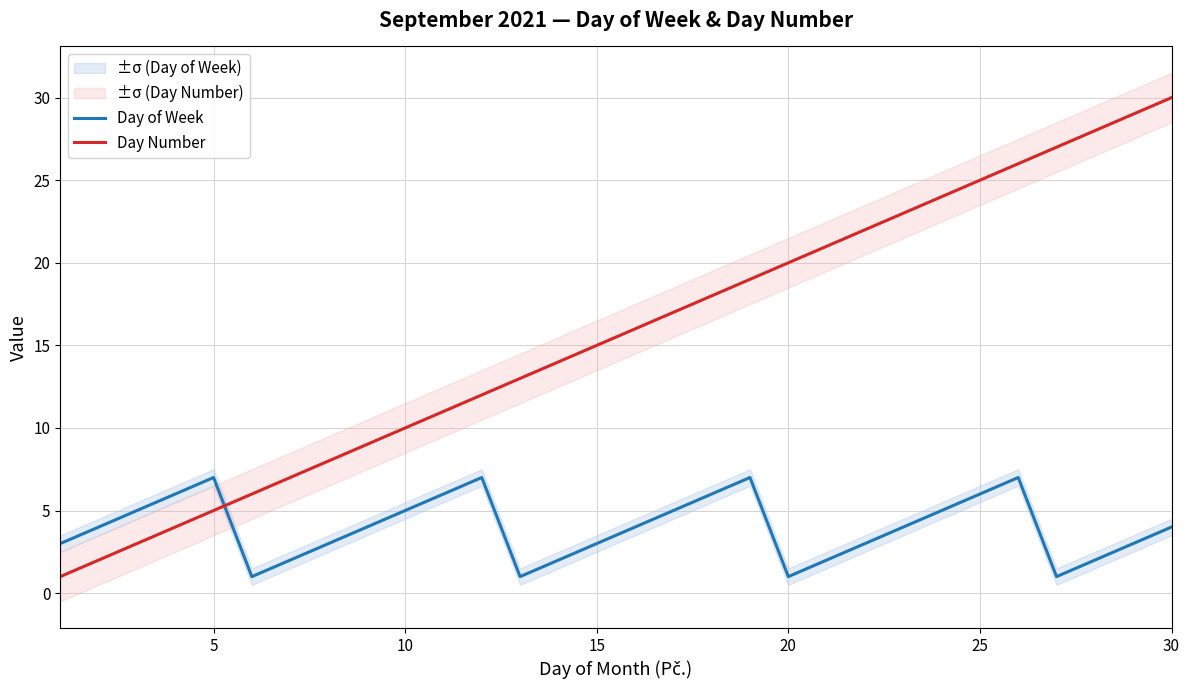

Where is Day Number nearest to the value 15?

15